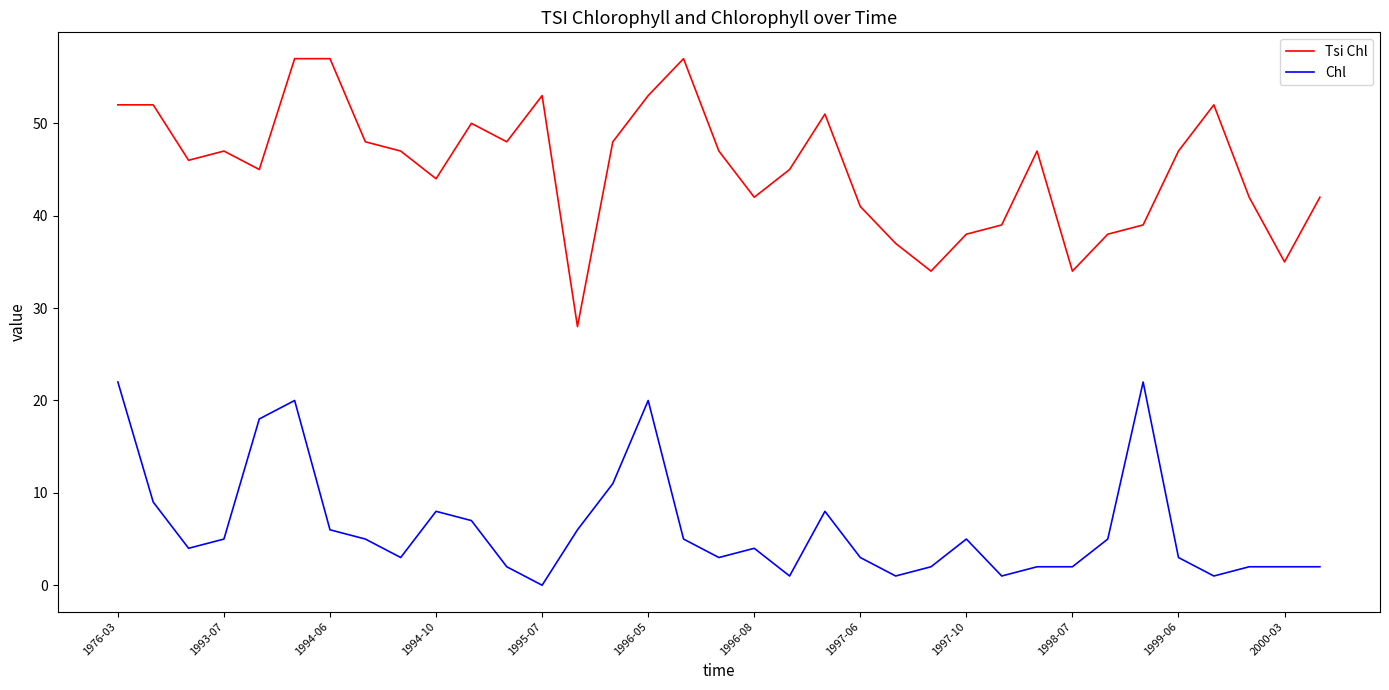

Which series has the widest spread of values?

Tsi Chl